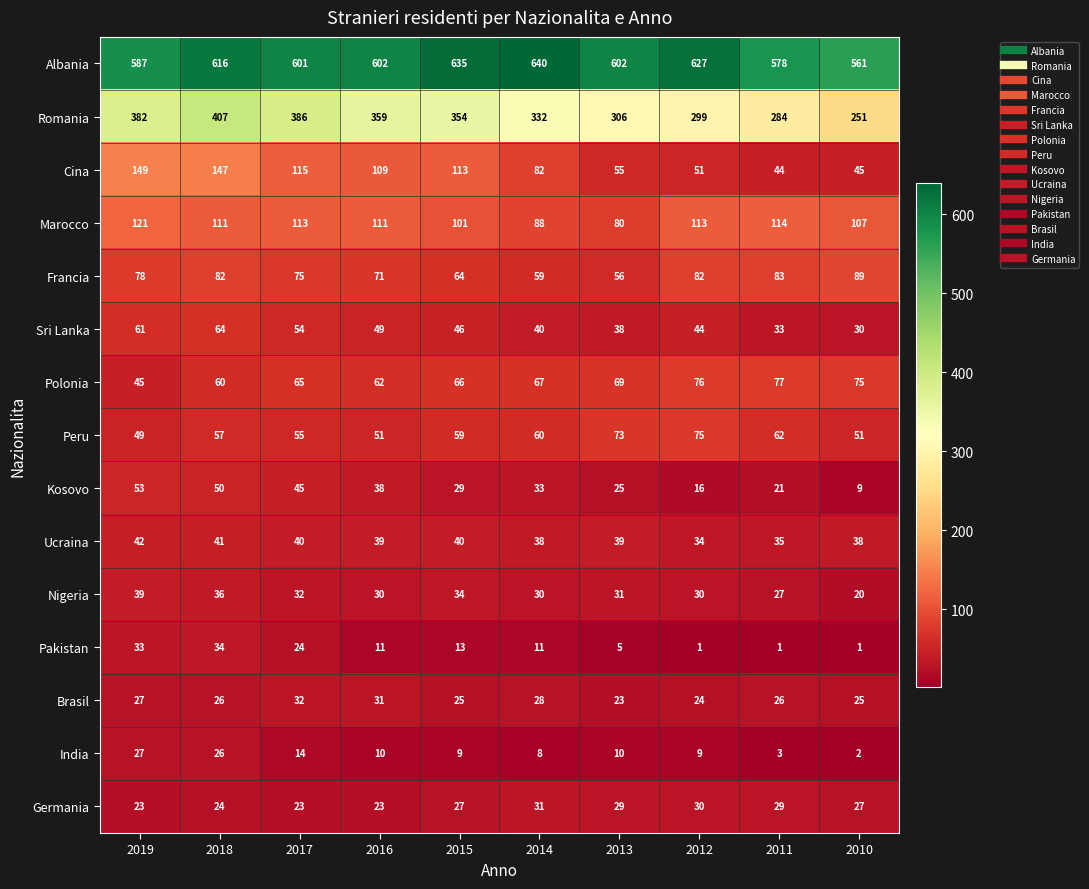

True or false: Romania has a value of 359 at 2016.

True